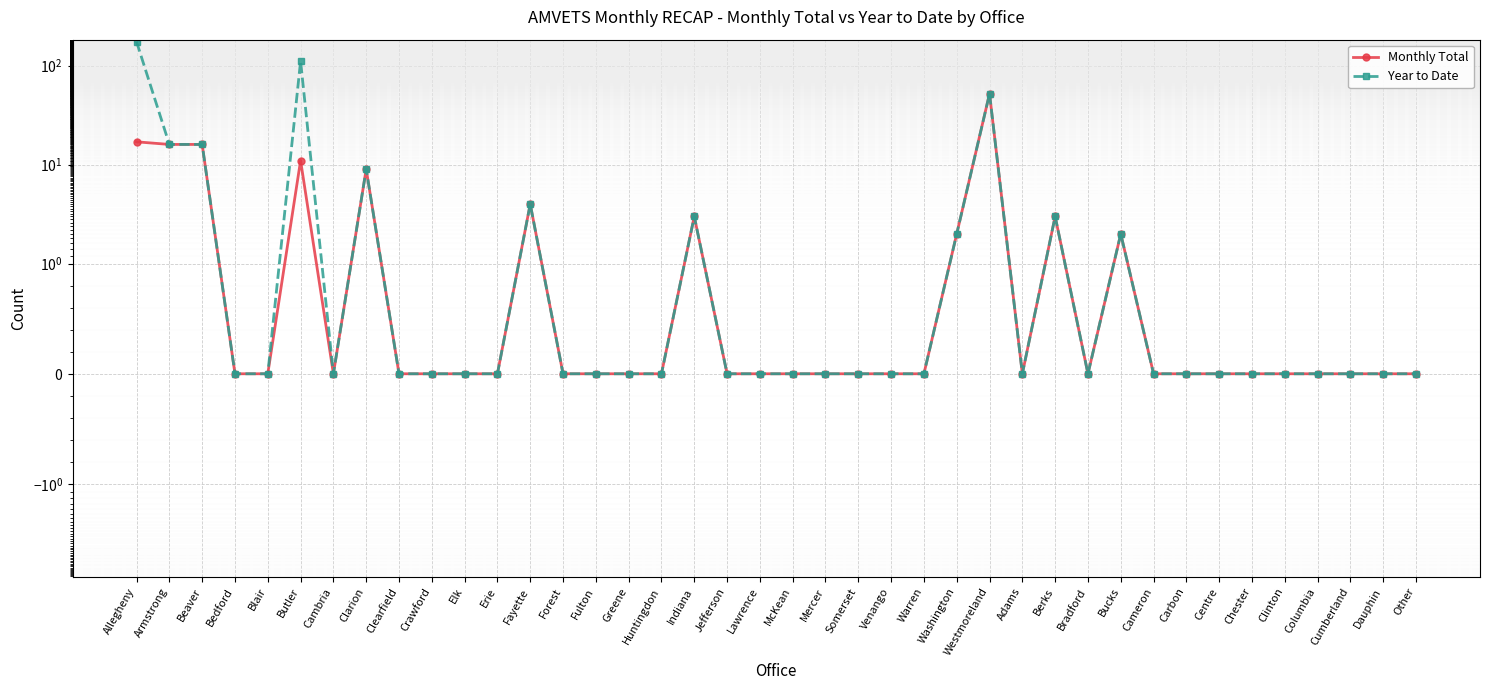

Reading left to right, what are all the values shown in this chart?

Monthly Total: 17	16	16	0	0	11	0	9	0	0	0	0	4	0	0	0	0	3	0	0	0	0	0	0	0	2	52	0	3	0	2	0	0	0	0	0	0	0	0	0
Year to Date: 174	16	16	0	0	111	0	9	0	0	0	0	4	0	0	0	0	3	0	0	0	0	0	0	0	2	52	0	3	0	2	0	0	0	0	0	0	0	0	0